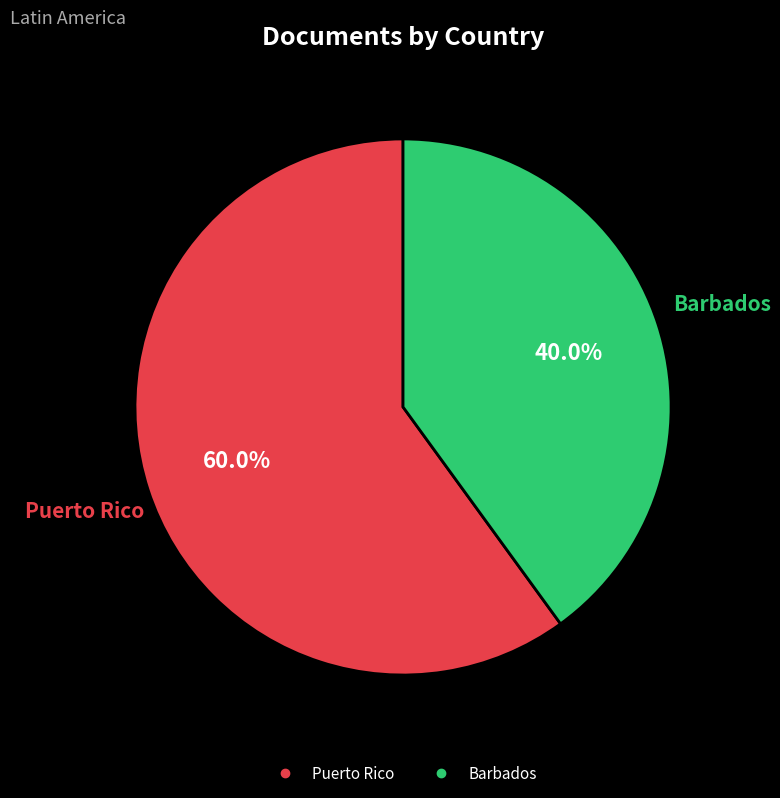

How many slices are in this pie chart?

2